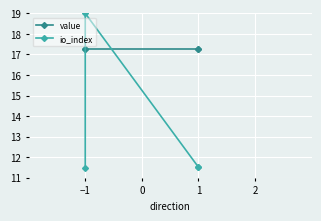

What is the label of the 3rd point from the left?

1